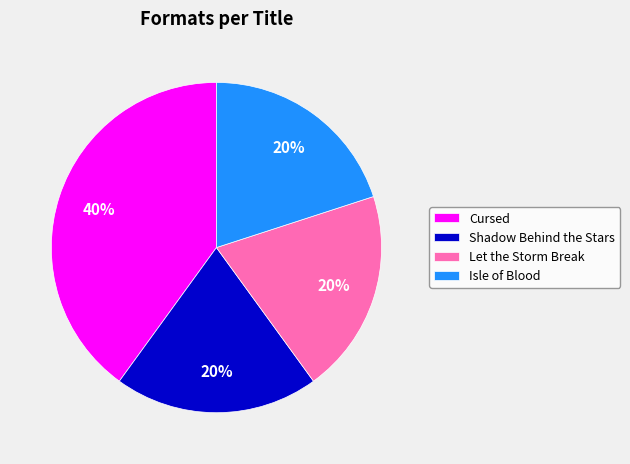

True or false: Let the Storm Break accounts for 8% of the total.

False